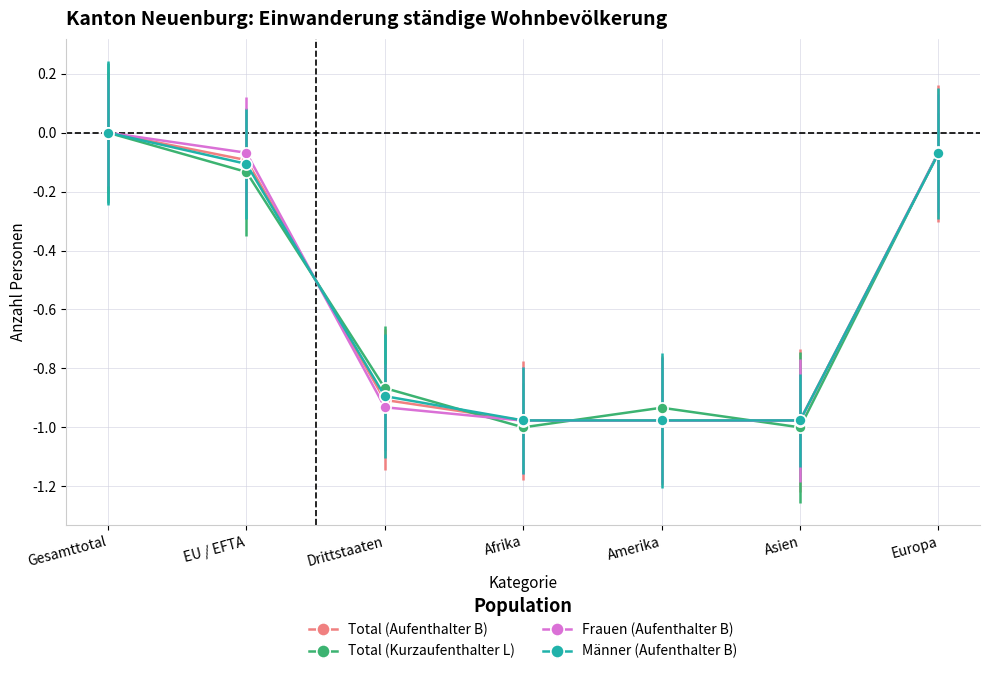

How many negative values does the Frauen (Aufenthalter B) series have?

6